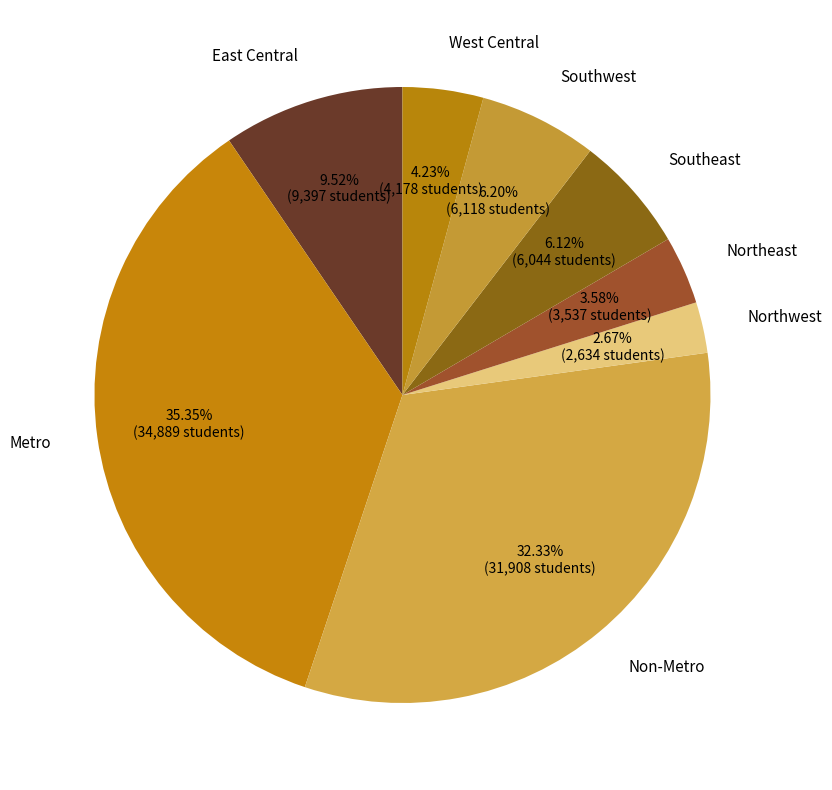

Does Non-Metro account for over 50% of the chart?

No